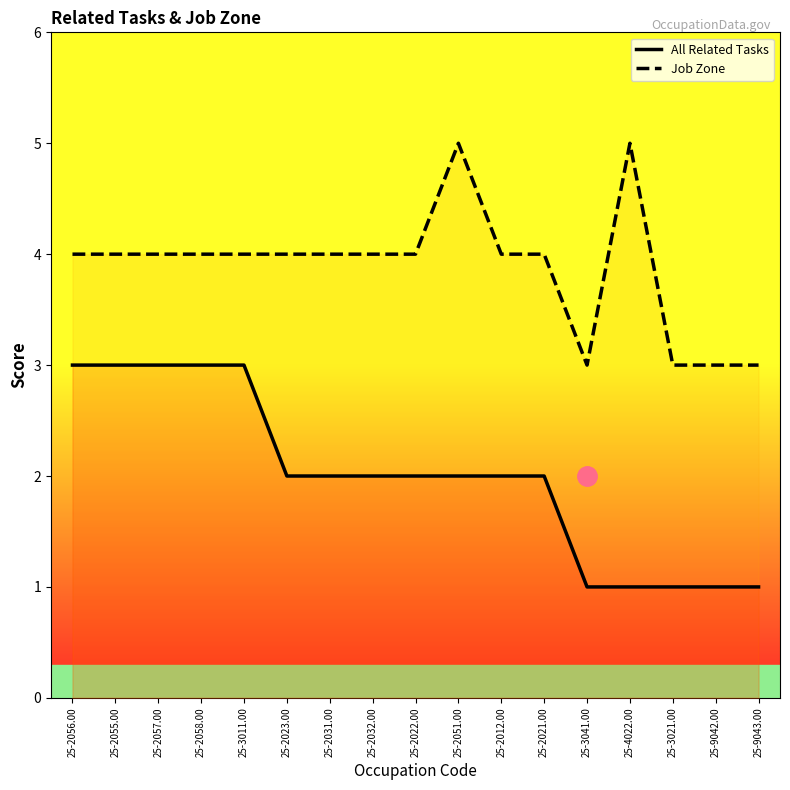

Is the value of Job Zone at 25-2012.00 greater than the value of All Related Tasks at 25-2031.00?

Yes